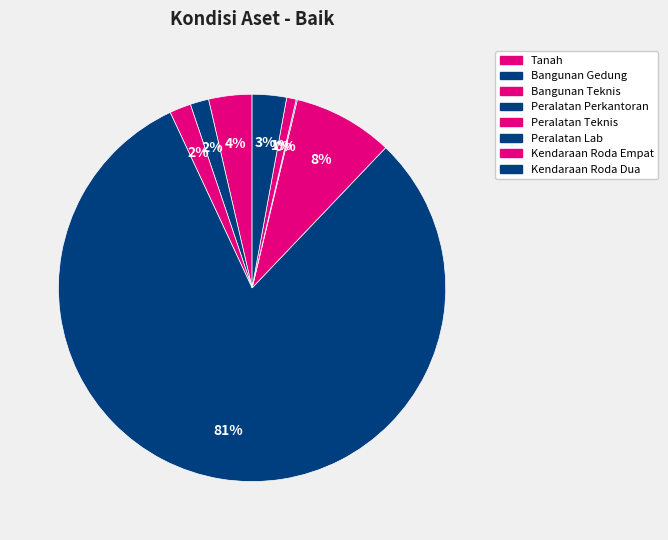

What percentage is NOT represented by Kendaraan Roda Empat?

99.2%